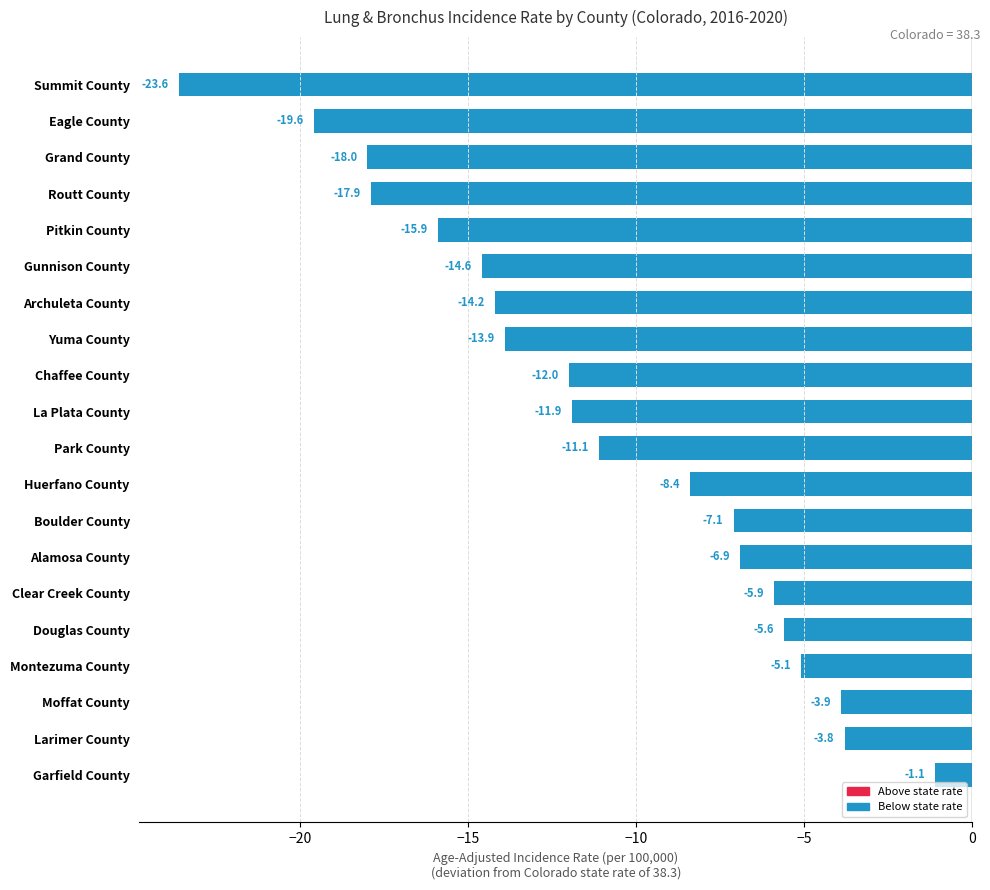

What is the sum of all values?

-220.5